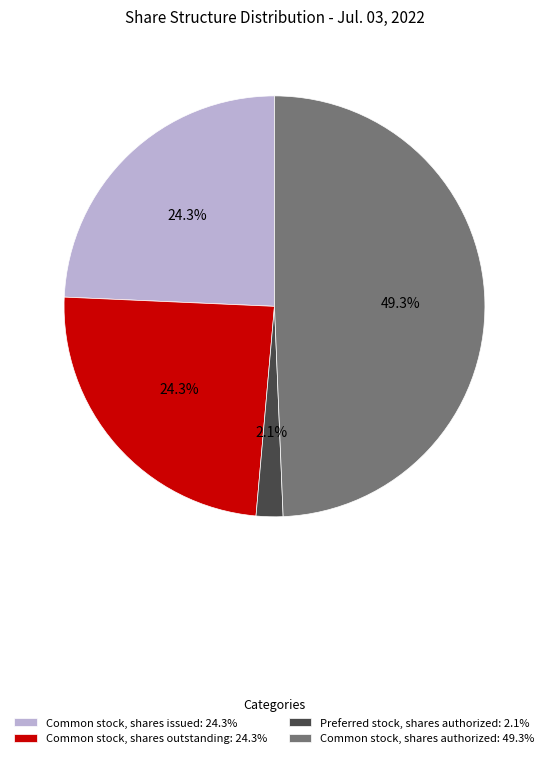

What is the smallest slice in the pie chart?

Preferred stock, shares authorized: 2.1%